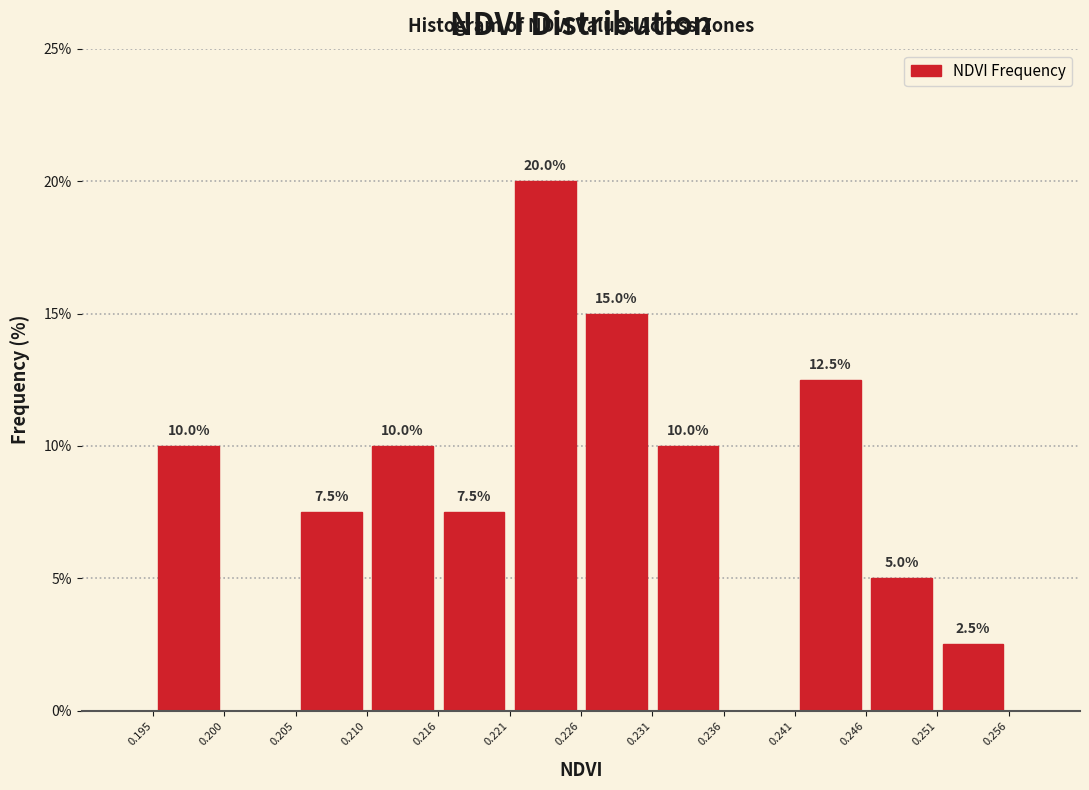

Over which range of the x-axis is the bar tallest?

0.221 to 0.226